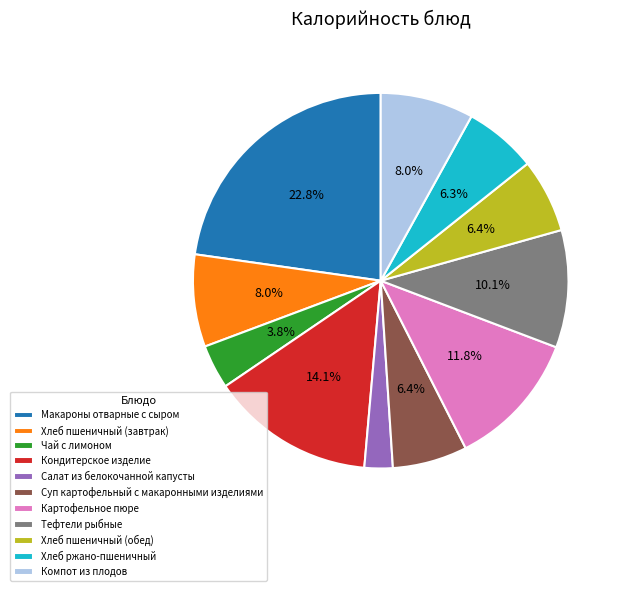

Approximately how many times larger is the value at Тефтели рыбные compared to Хлеб ржано-пшеничный?

1.6